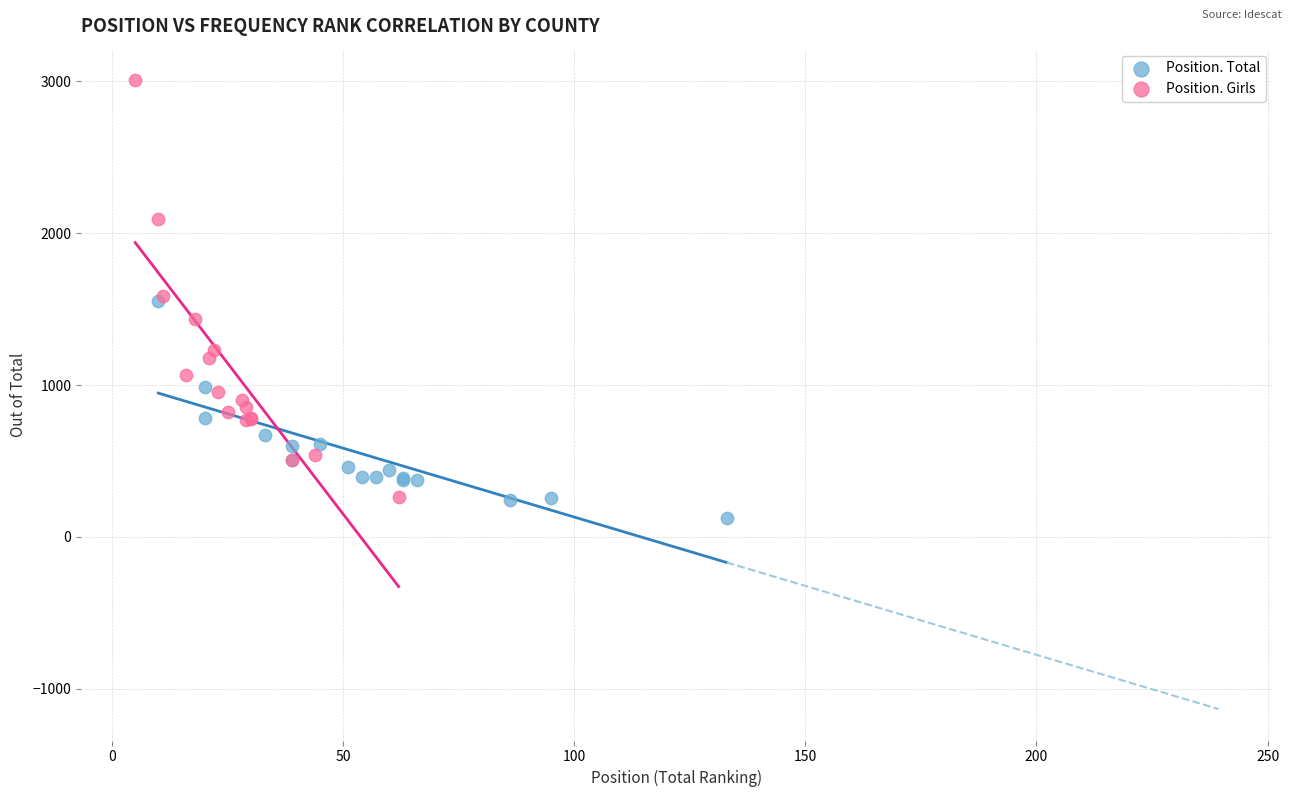

Which series reaches the minimum Y coordinate?

Position. Total